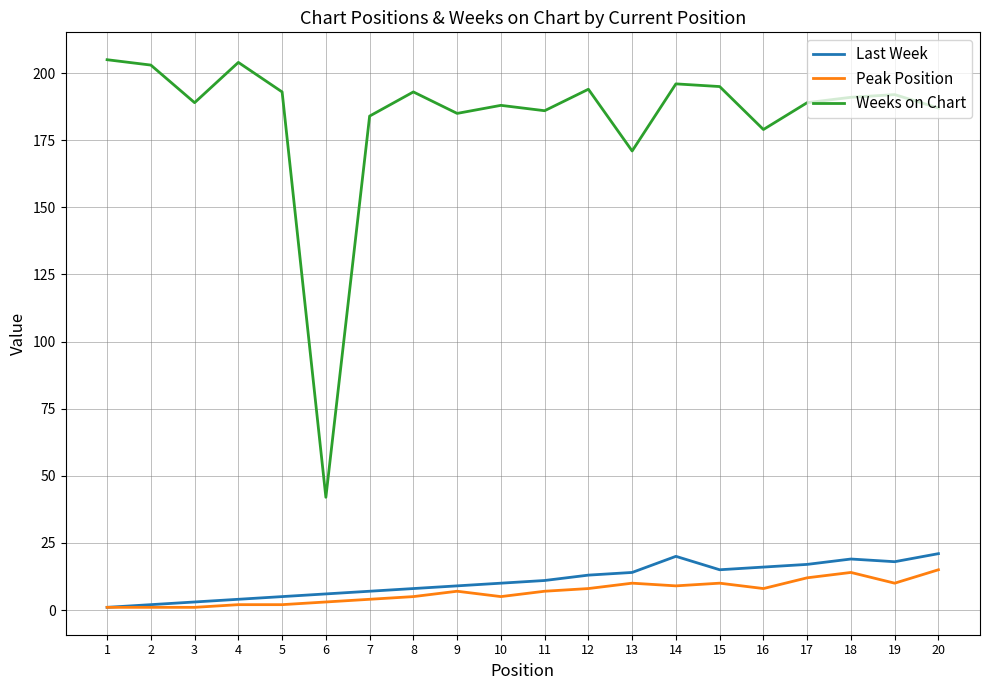

In Weeks on Chart, how many points are lower than both neighbors (excluding endpoints)?

6